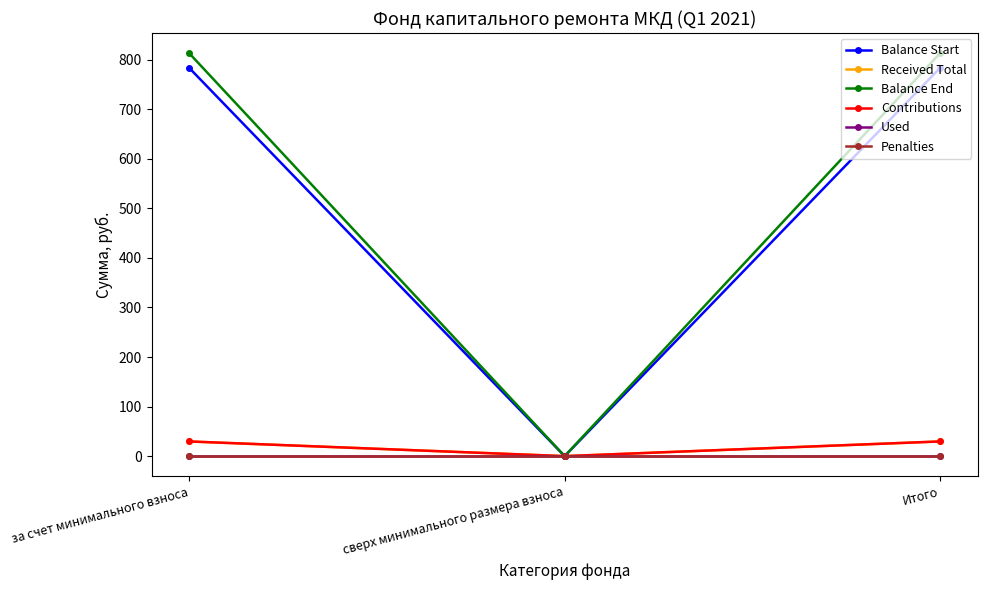

Where does the Balance End series first go above 813?

за счет минимального взноса